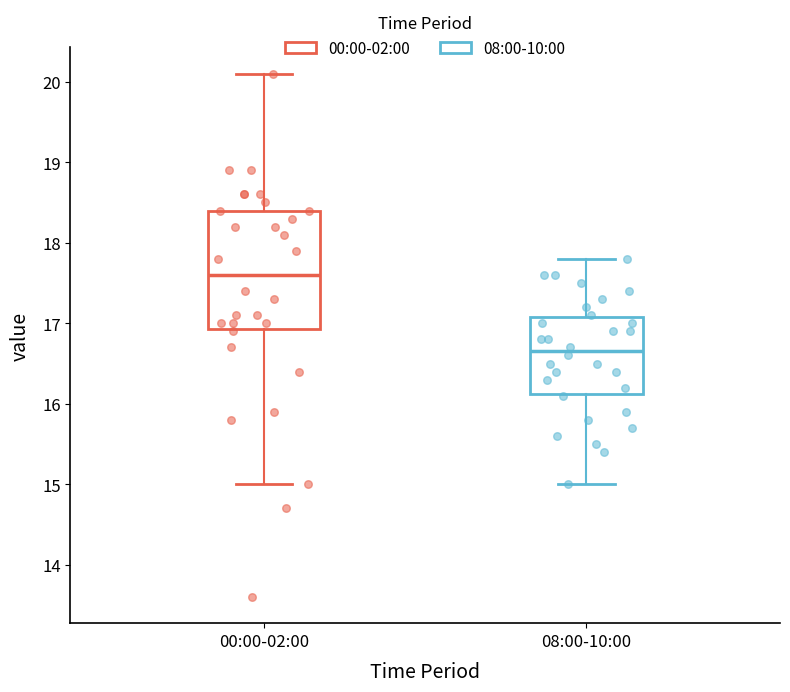

Reading left to right, transcribe this box plot: for each box, give where its median line is, the range the box spans, and where its two whiskers end, as read against the y-axis. The values are not printed on the chart, so give them approximately, as read against the axis.

00:00-02:00: median 17.6, box 16.9 to 18.4, whiskers 15.0 to 20.1
08:00-10:00: median 16.7, box 16.1 to 17.1, whiskers 15.0 to 17.8